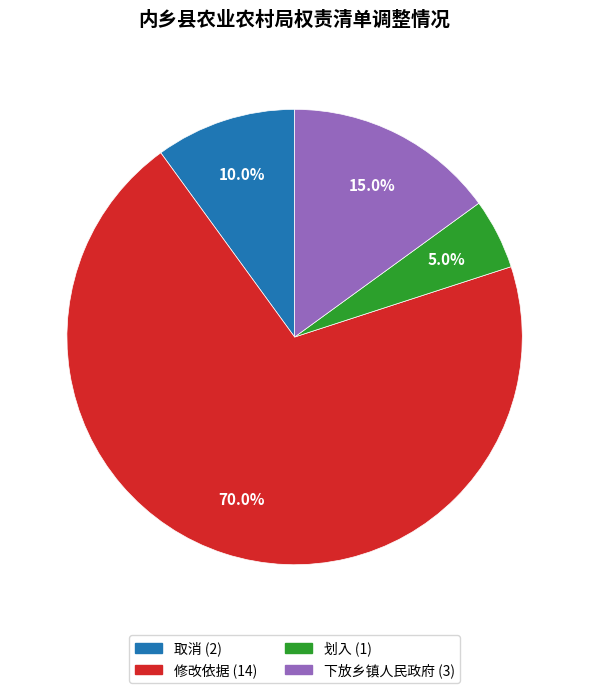

What is the ratio of the value at 划入 to the value at 下放乡镇人民政府?

0.3